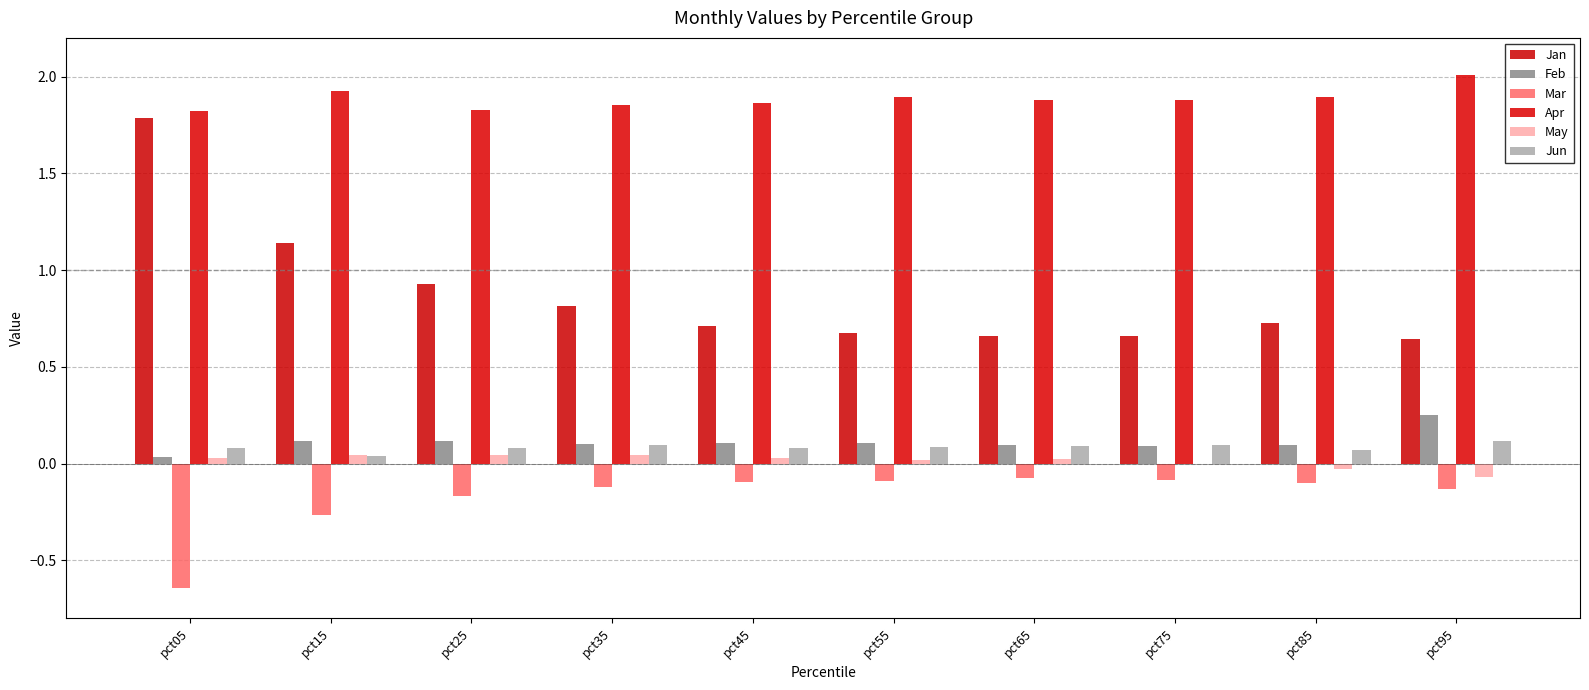

Reading left to right, extract all data points from this chart.

Jan: pct05=1.8	pct15=1.1	pct25=0.9	pct35=0.8	pct45=0.7	pct55=0.7	pct65=0.7	pct75=0.7	pct85=0.7	pct95=0.6
Feb: pct05=0.0	pct15=0.1	pct25=0.1	pct35=0.1	pct45=0.1	pct55=0.1	pct65=0.1	pct75=0.1	pct85=0.1	pct95=0.3
Mar: pct05=-0.6	pct15=-0.3	pct25=-0.2	pct35=-0.1	pct45=-0.1	pct55=-0.1	pct65=-0.1	pct75=-0.1	pct85=-0.1	pct95=-0.1
Apr: pct05=1.8	pct15=1.9	pct25=1.8	pct35=1.9	pct45=1.9	pct55=1.9	pct65=1.9	pct75=1.9	pct85=1.9	pct95=2.0
May: pct05=0.0	pct15=0.0	pct25=0.0	pct35=0.0	pct45=0.0	pct55=0.0	pct65=0.0	pct75=-0.0	pct85=-0.0	pct95=-0.1
Jun: pct05=0.1	pct15=0.0	pct25=0.1	pct35=0.1	pct45=0.1	pct55=0.1	pct65=0.1	pct75=0.1	pct85=0.1	pct95=0.1